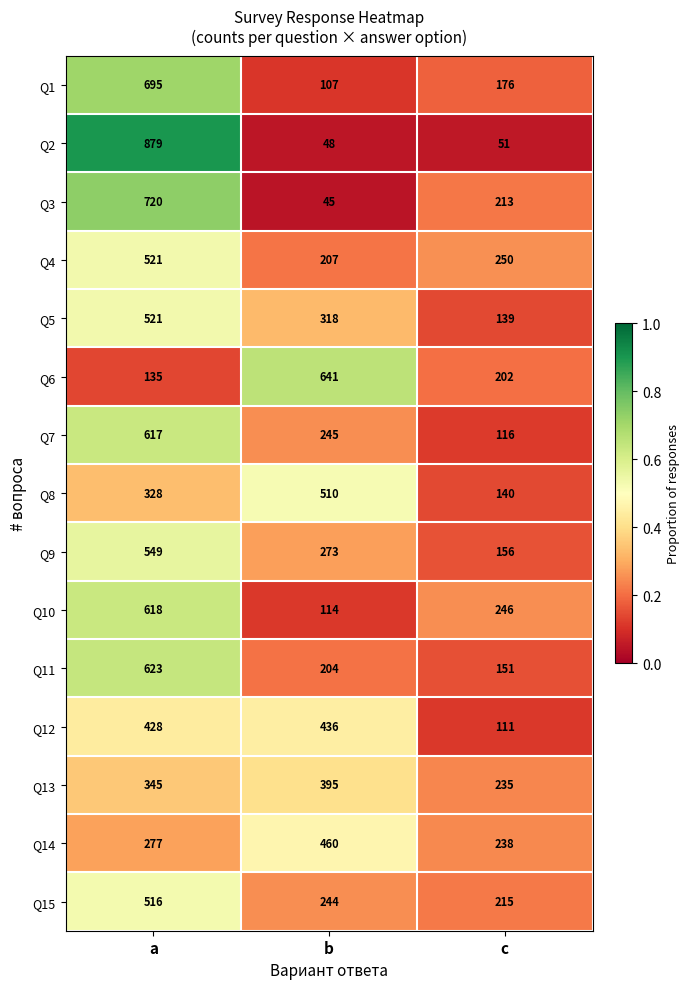

What is the sum of the Q11 values at b and a?

827